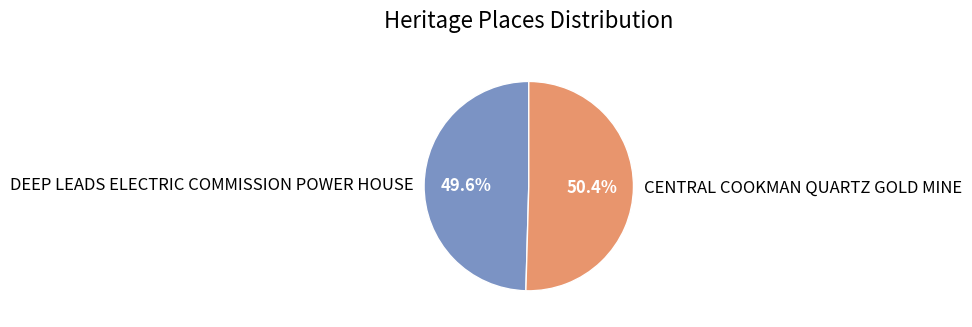

Combined, do CENTRAL COOKMAN QUARTZ GOLD MINE and DEEP LEADS ELECTRIC COMMISSION POWER HOUSE account for over 50%?

Yes